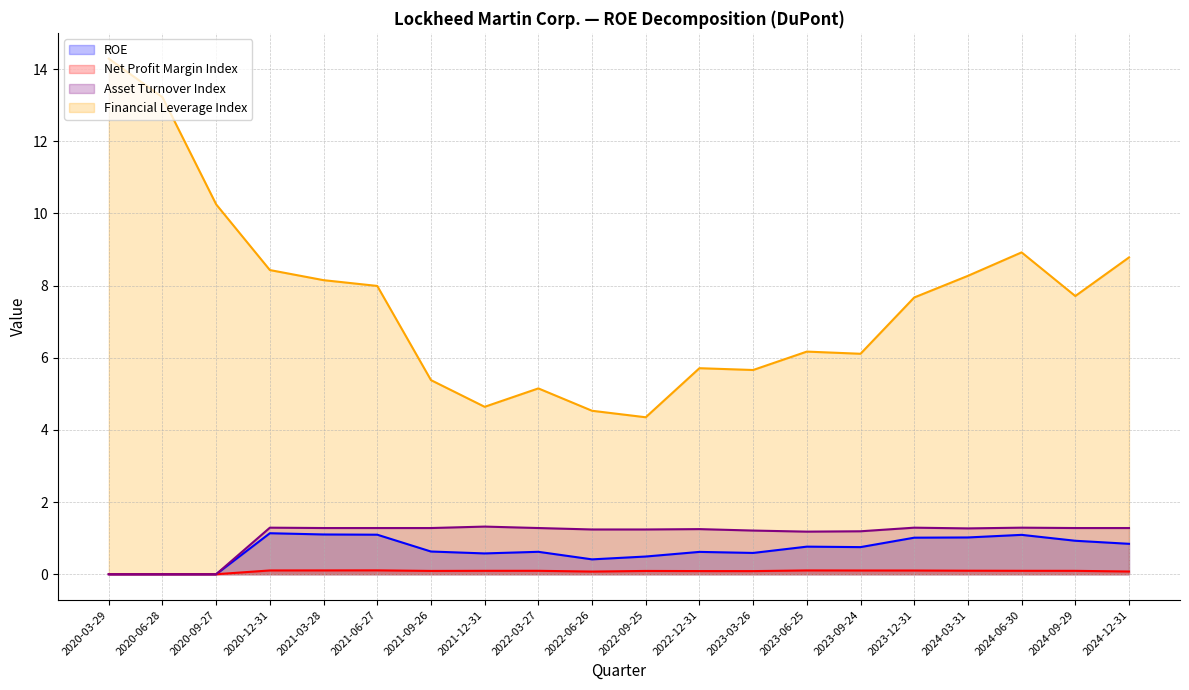

What is the total value across all series at 2022-09-25?

6.2